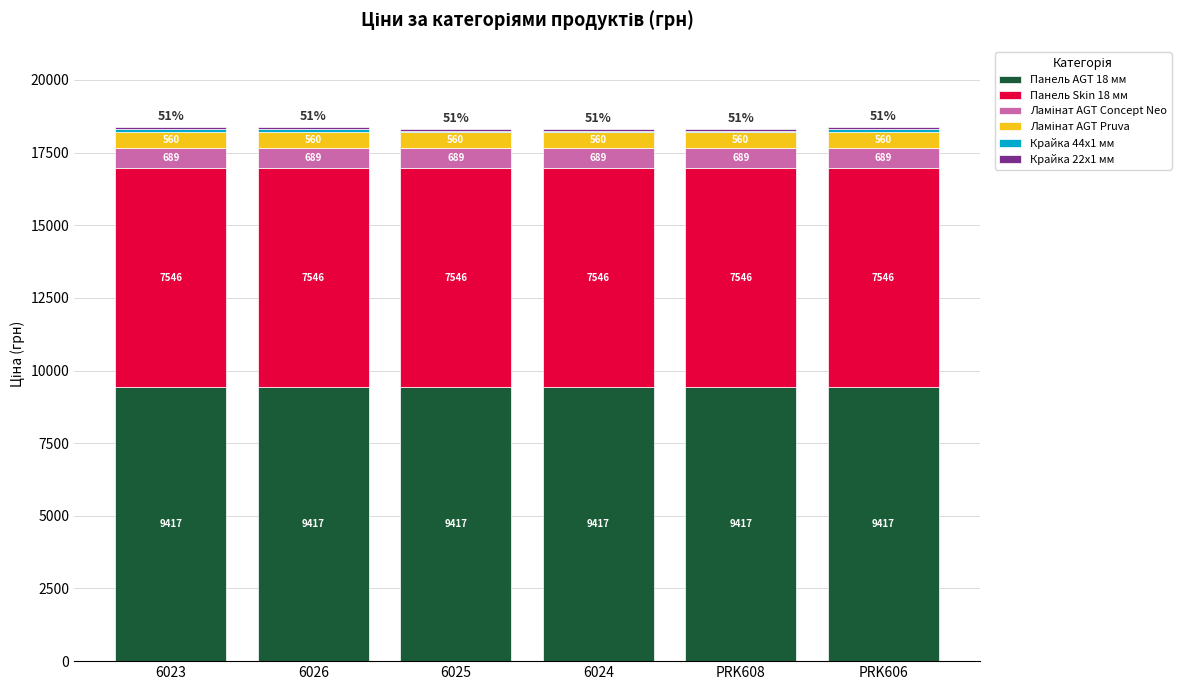

What is the approximate value of Панель AGT 18 мм at 6025?

9416.9